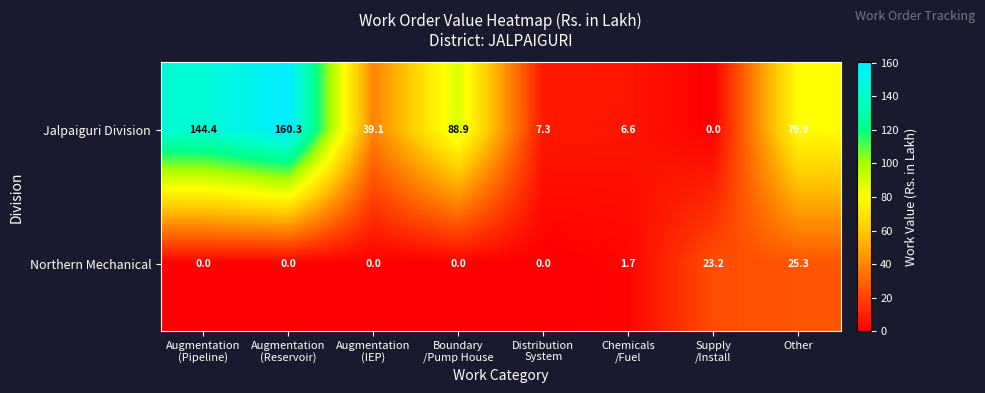

Reading left to right, list all the values displayed in this chart.

Jalpaiguri Division: 144.4	160.3	39.1	88.9	7.3	6.6	0.0	79.9
Northern Mechanical: 0.0	0.0	0.0	0.0	0.0	1.7	23.2	25.3